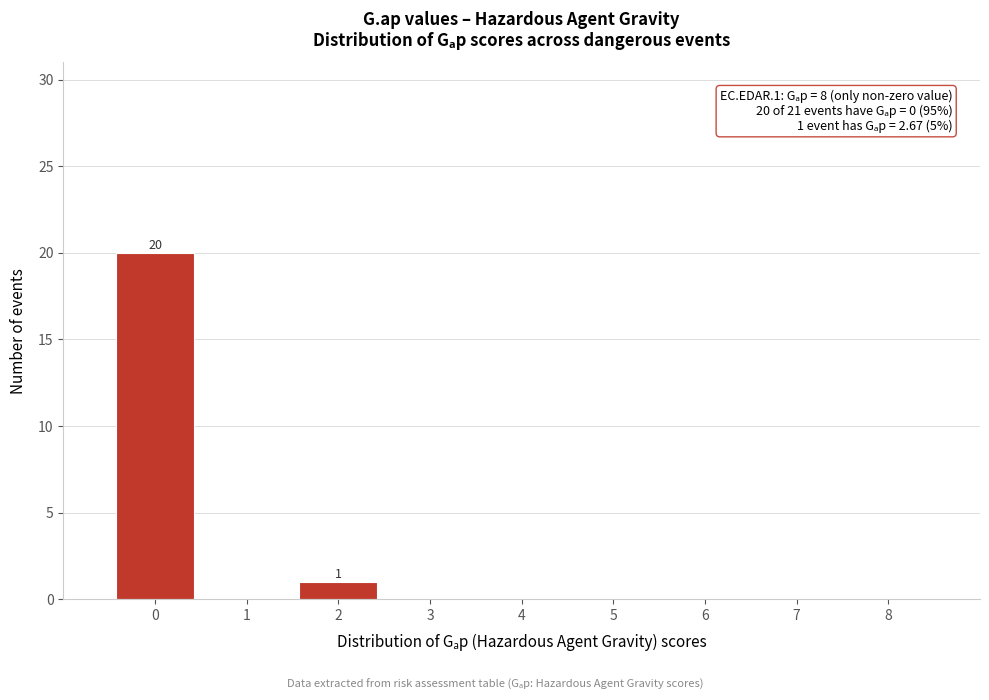

Reading left to right, extract all data points from this chart.

0=20	1=0	2=1	3=0	4=0	5=0	6=0	7=0	8=0